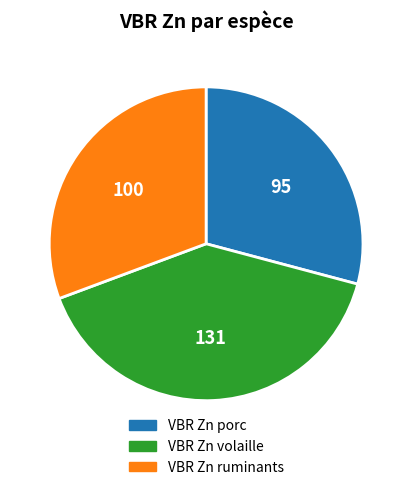

Rank the categories by value from lowest to highest.

VBR Zn porc, VBR Zn ruminants, VBR Zn volaille